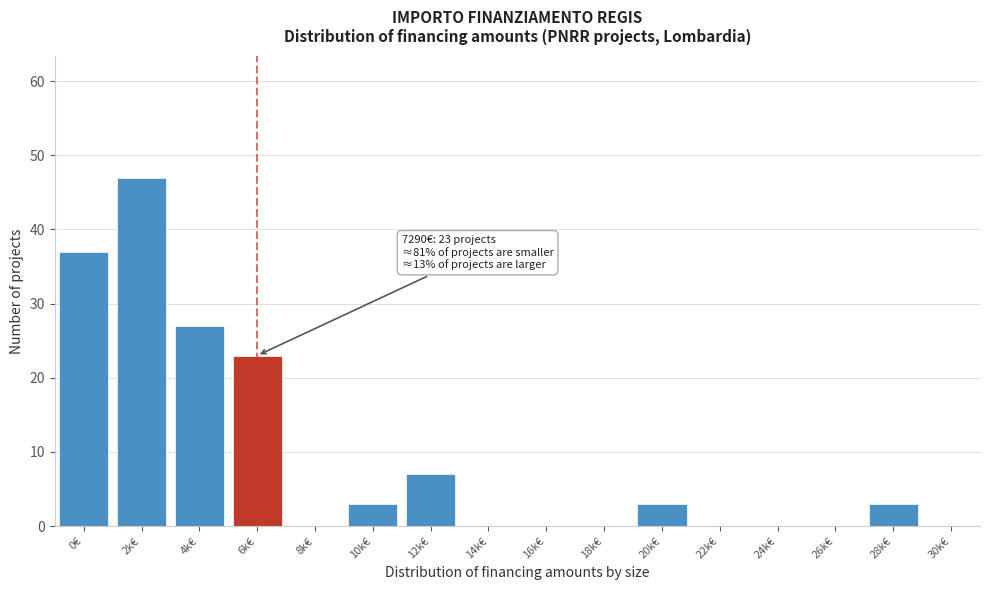

Reading right to left, transcribe all the data shown in this chart.

30k€=0	28k€=3	26k€=0	24k€=0	22k€=0	20k€=3	18k€=0	16k€=0	14k€=0	12k€=7	10k€=3	8k€=0	6k€=23	4k€=27	2k€=47	0€=37